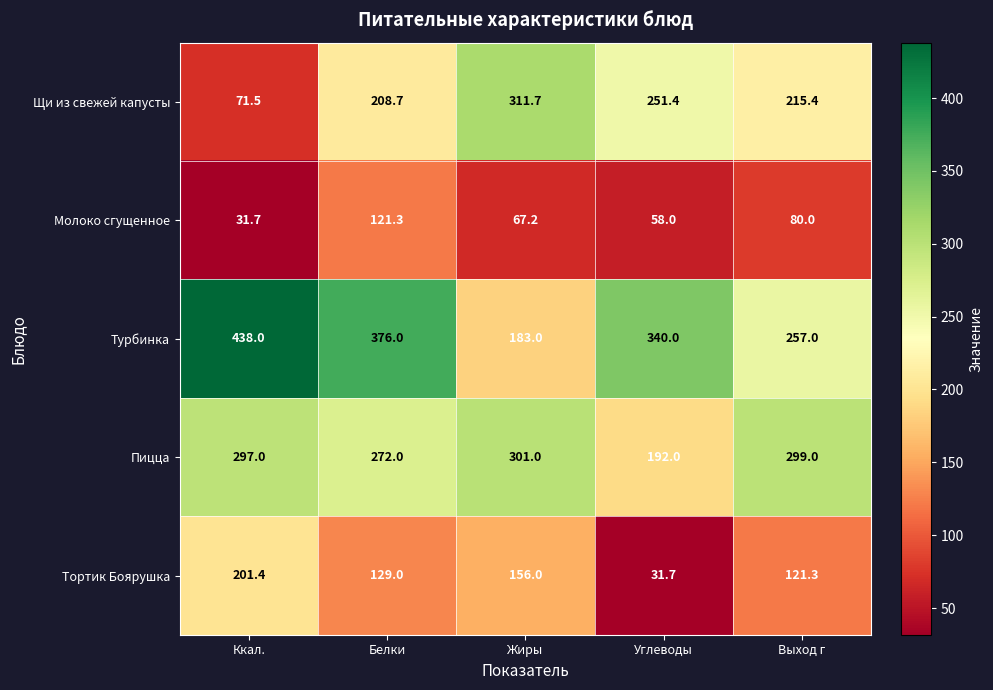

Count the number of categories in the chart.

5